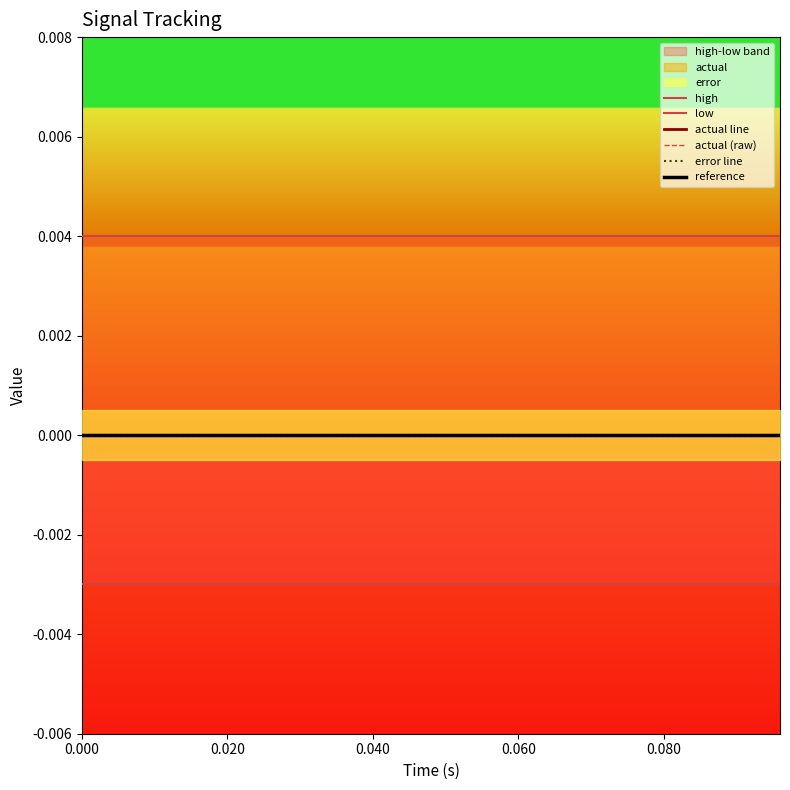

True or false: error line has more than 1 points higher than both neighbors.

False